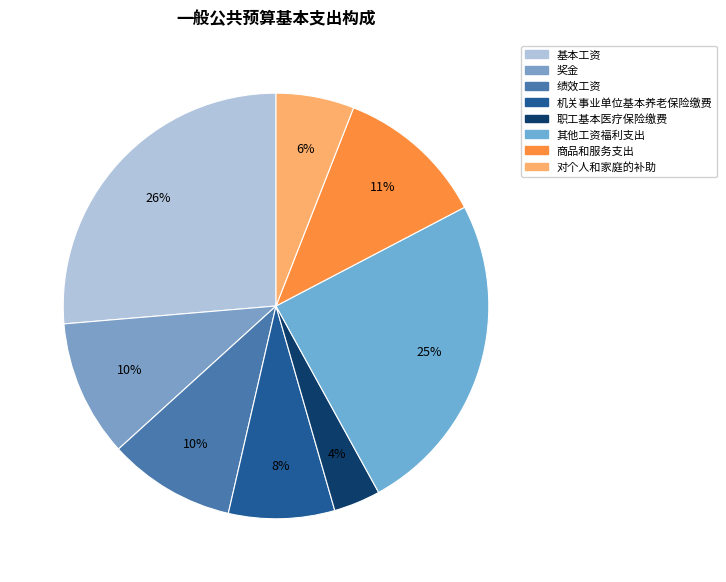

What percentage is the 绩效工资 slice, to the nearest percent?

10%